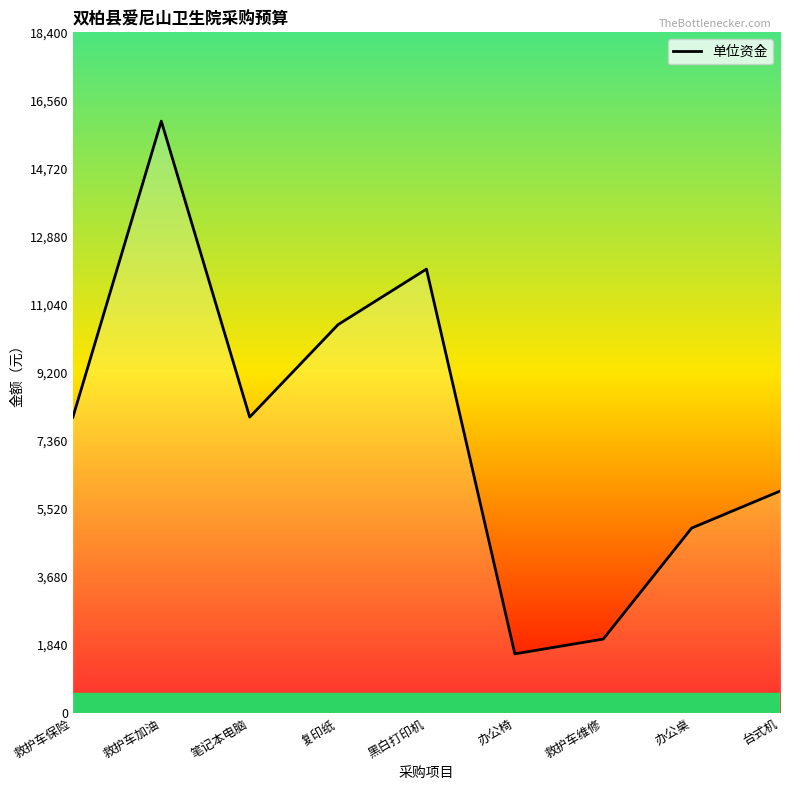

What is the greatest value displayed?

16000